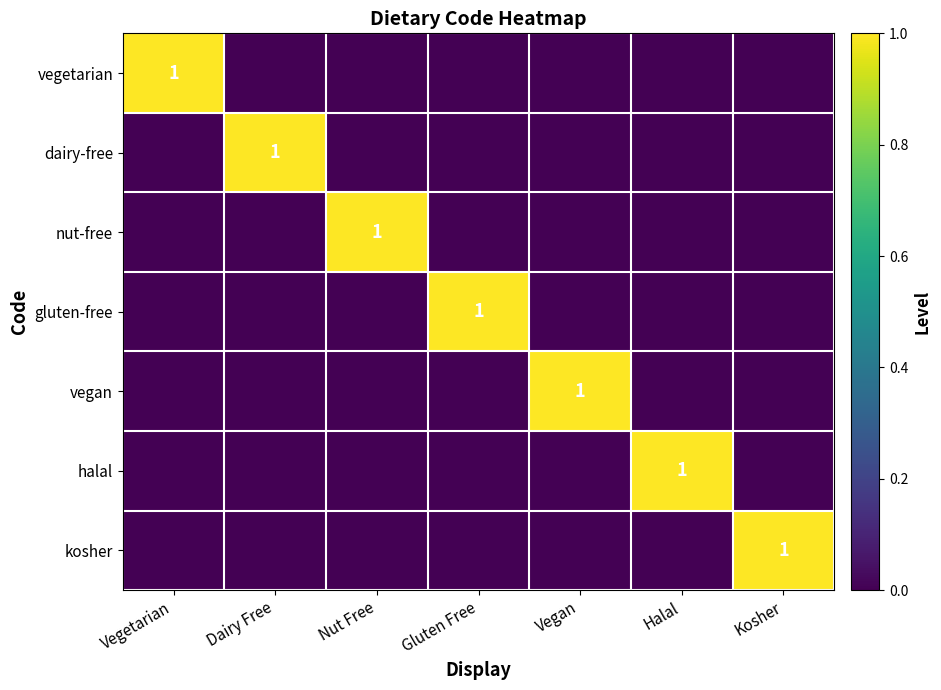

Is the value of nut-free at Halal greater than the value of gluten-free at Kosher?

No